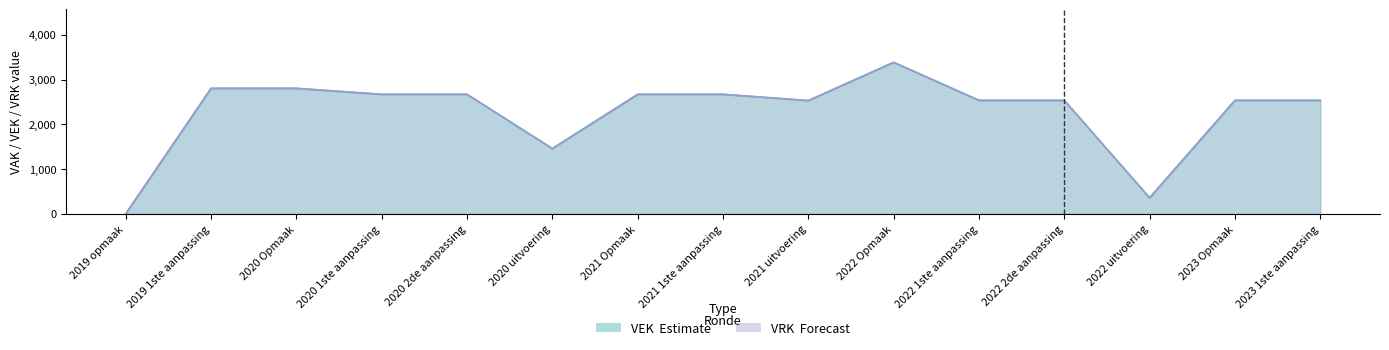

What are all the series names shown in the legend?

VEK, VRK